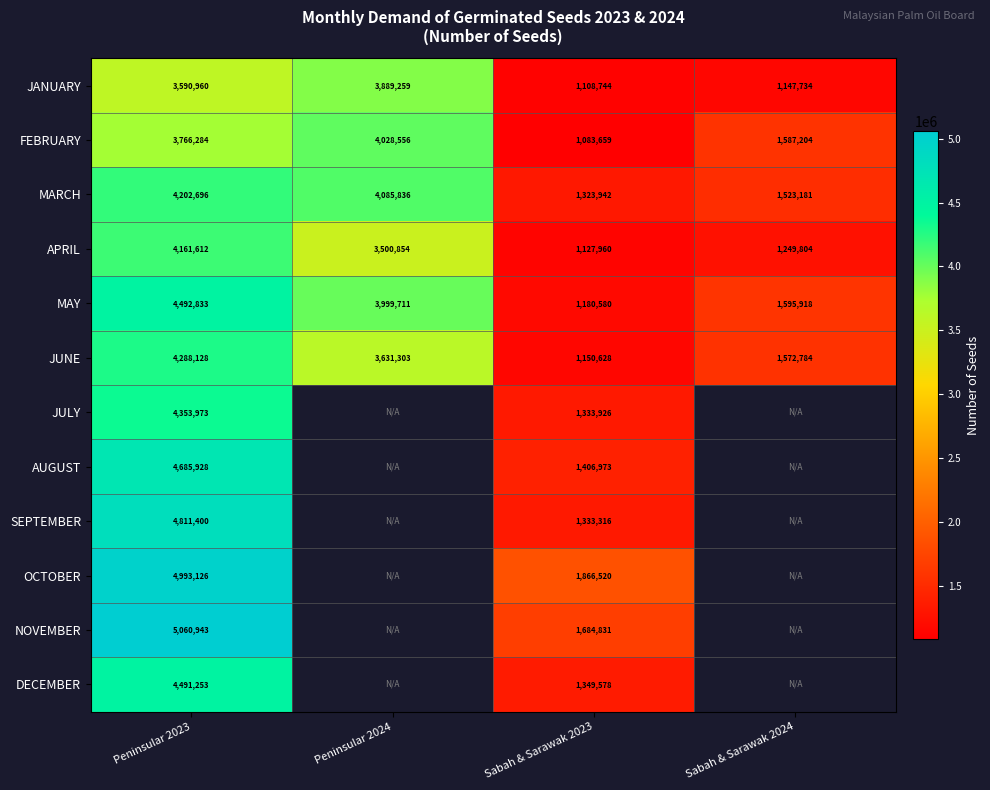

How many series are shown in this chart?

12